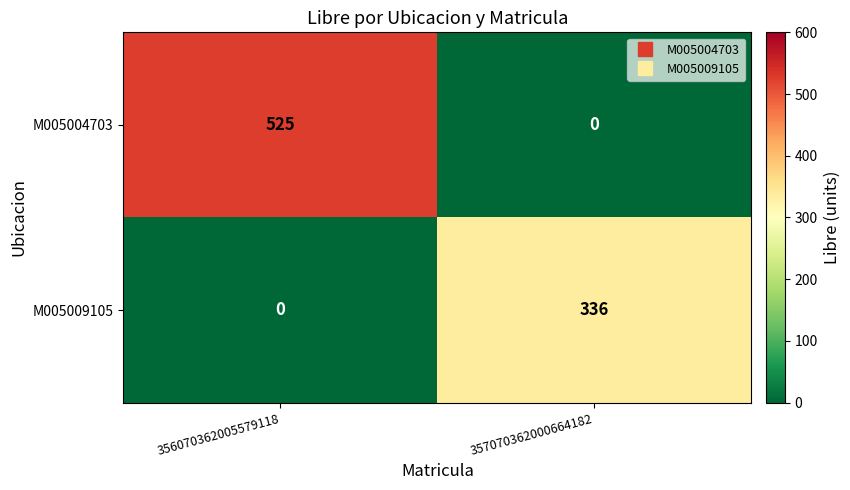

Reading right to left, list all the values displayed in this chart.

M005004703: 357070362000664182=0	356070362005579118=525
M005009105: 357070362000664182=336	356070362005579118=0